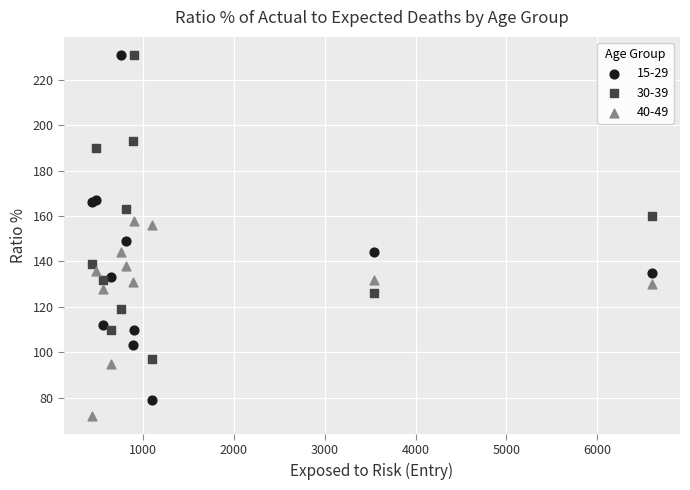

Which series reaches the minimum Y coordinate?

40-49